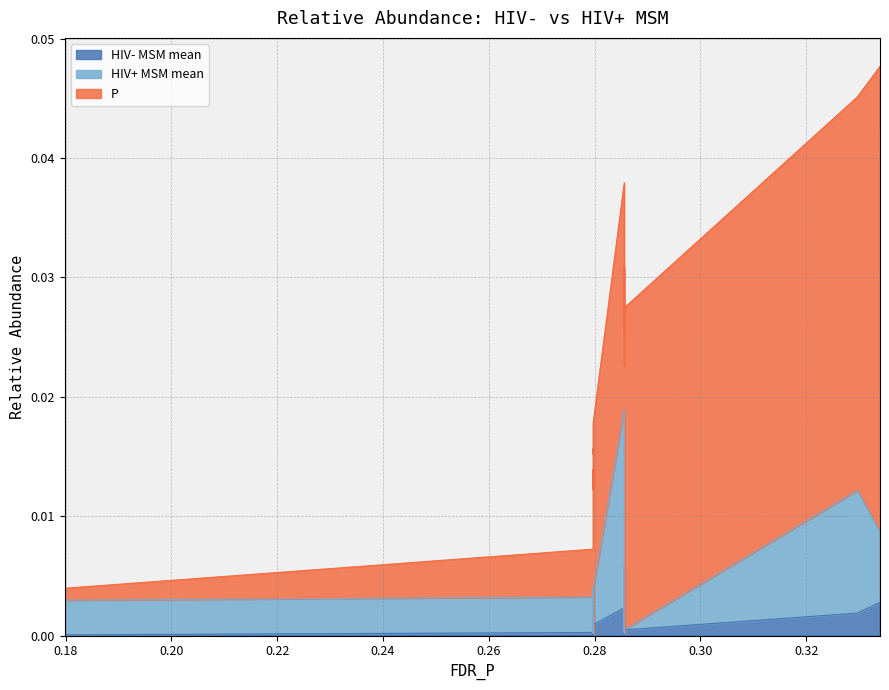

What is the label of the 15th point from the left?

0.285596756185